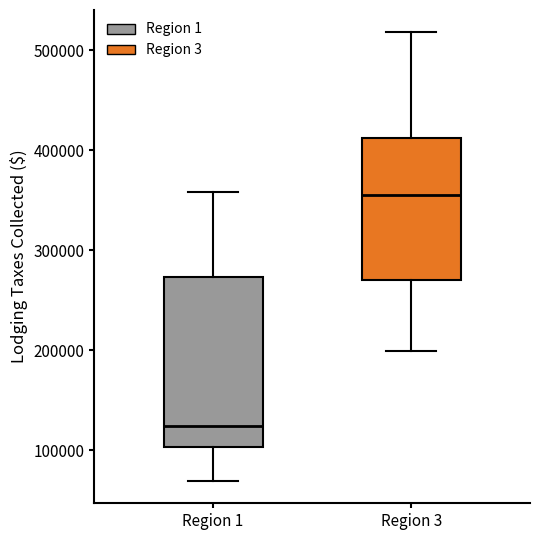

Reading left to right, transcribe this box plot: for each box, give where its median line is, the range the box spans, and where its two whiskers end, as read against the y-axis. The values are not printed on the chart, so give them approximately, as read against the axis.

Region 1: median 120000, box 100000 to 270000, whiskers 70000 to 360000
Region 3: median 360000, box 270000 to 410000, whiskers 200000 to 520000